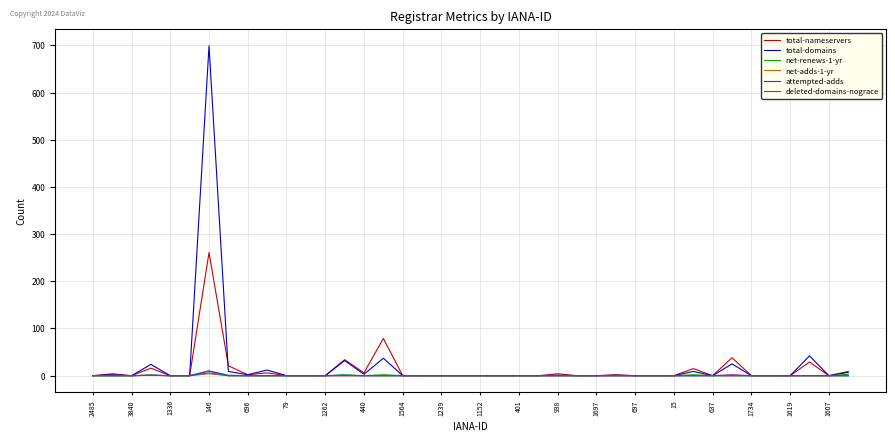

What is the greatest value displayed?

699